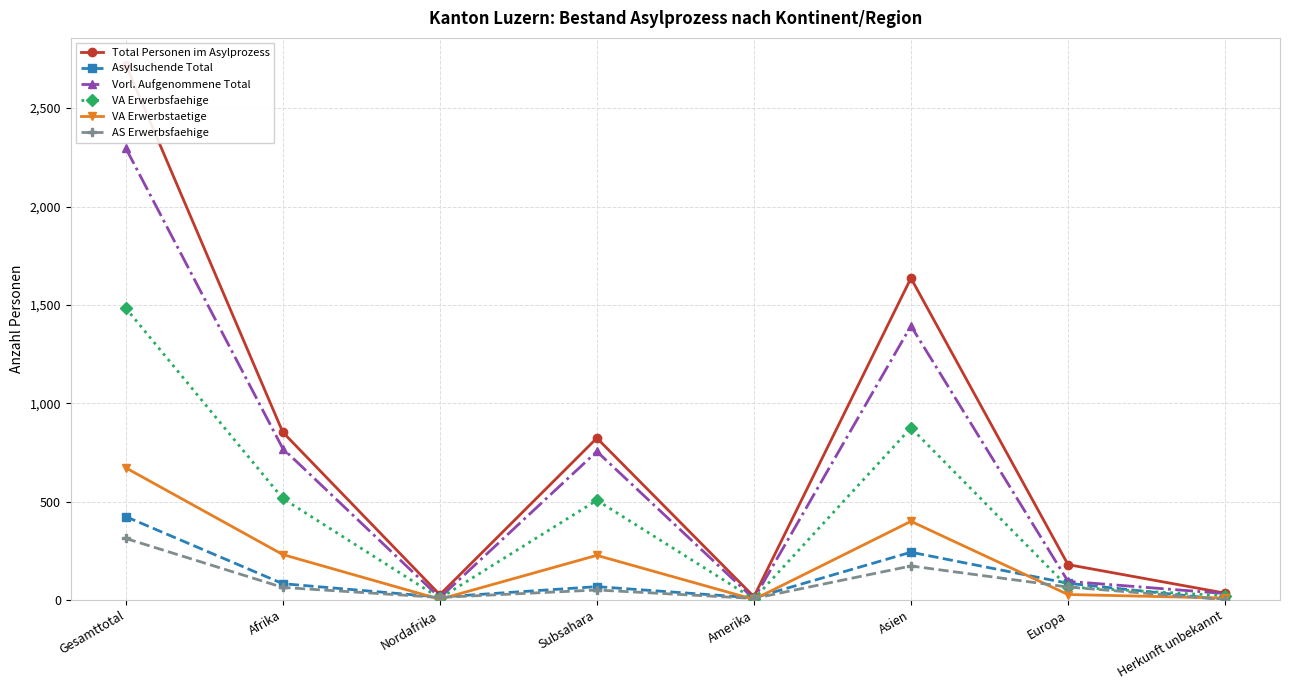

True or false: Asylsuchende Total has a value of 2 at Herkunft unbekannt.

True